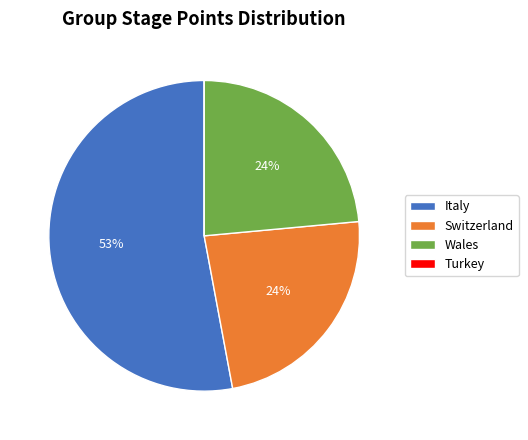

To the nearest percent, what is the combined percentage of Italy and Wales?

76%